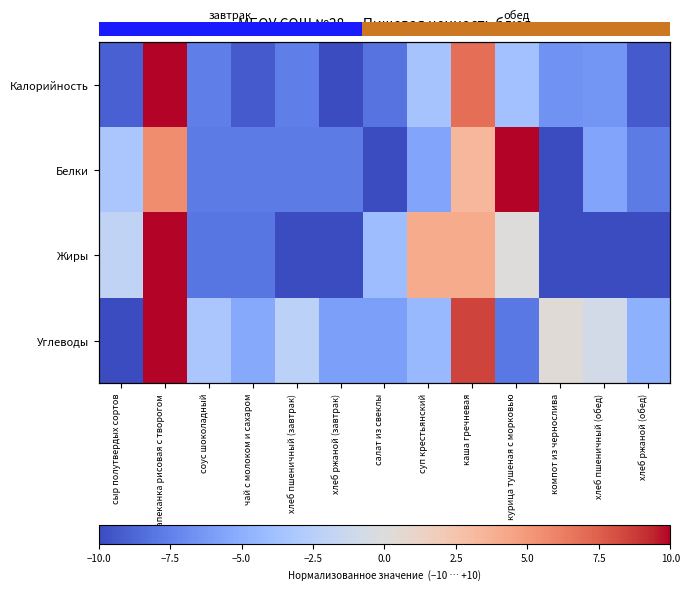

Between каша гречневая and хлеб пшеничный (завтрак), which is larger?

каша гречневая